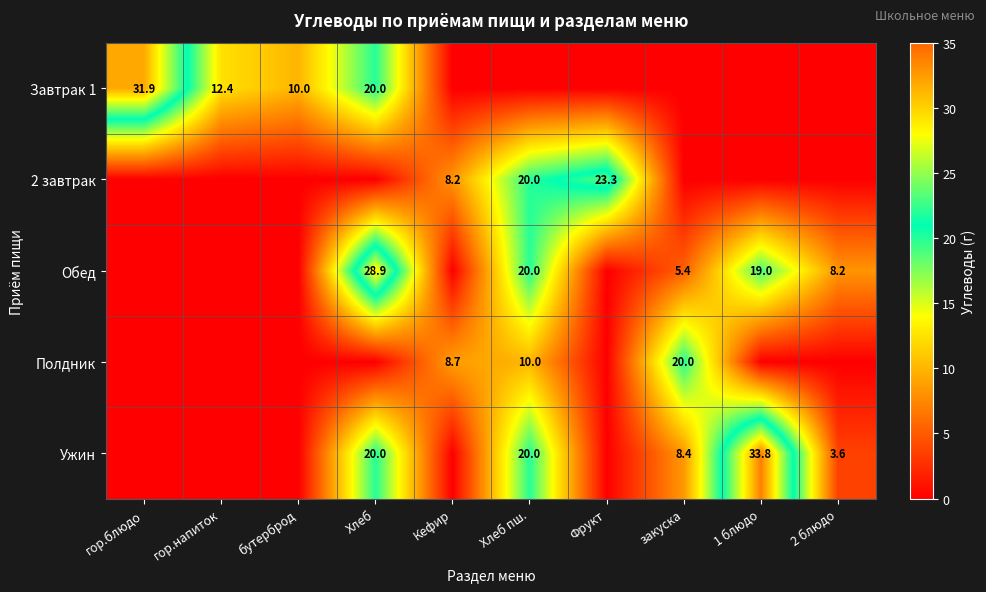

Which label corresponds to the largest value in the chart?

1 блюдо